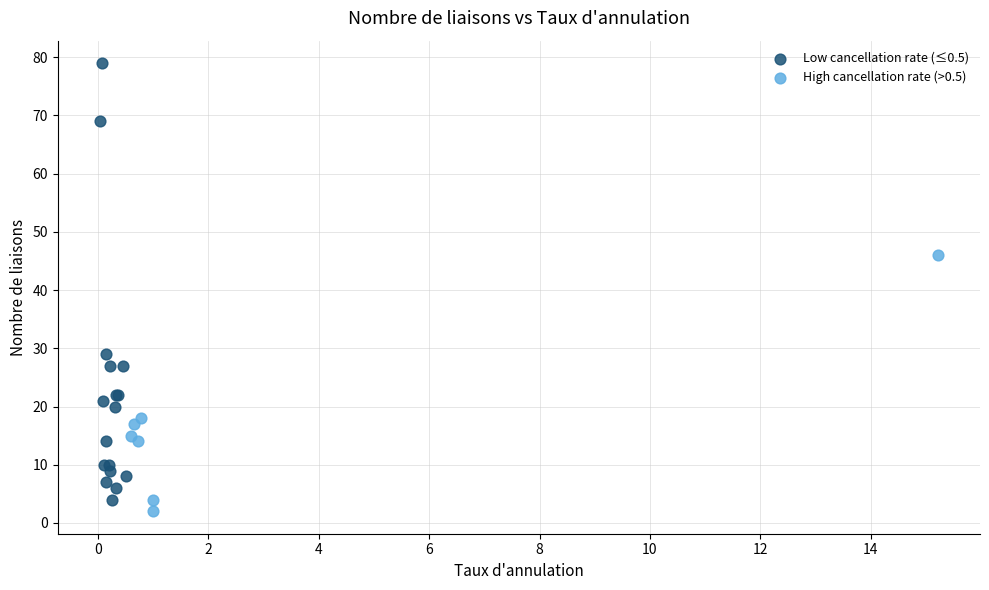

Which series has the widest spread of Y values?

Low cancellation rate (≤0.5)